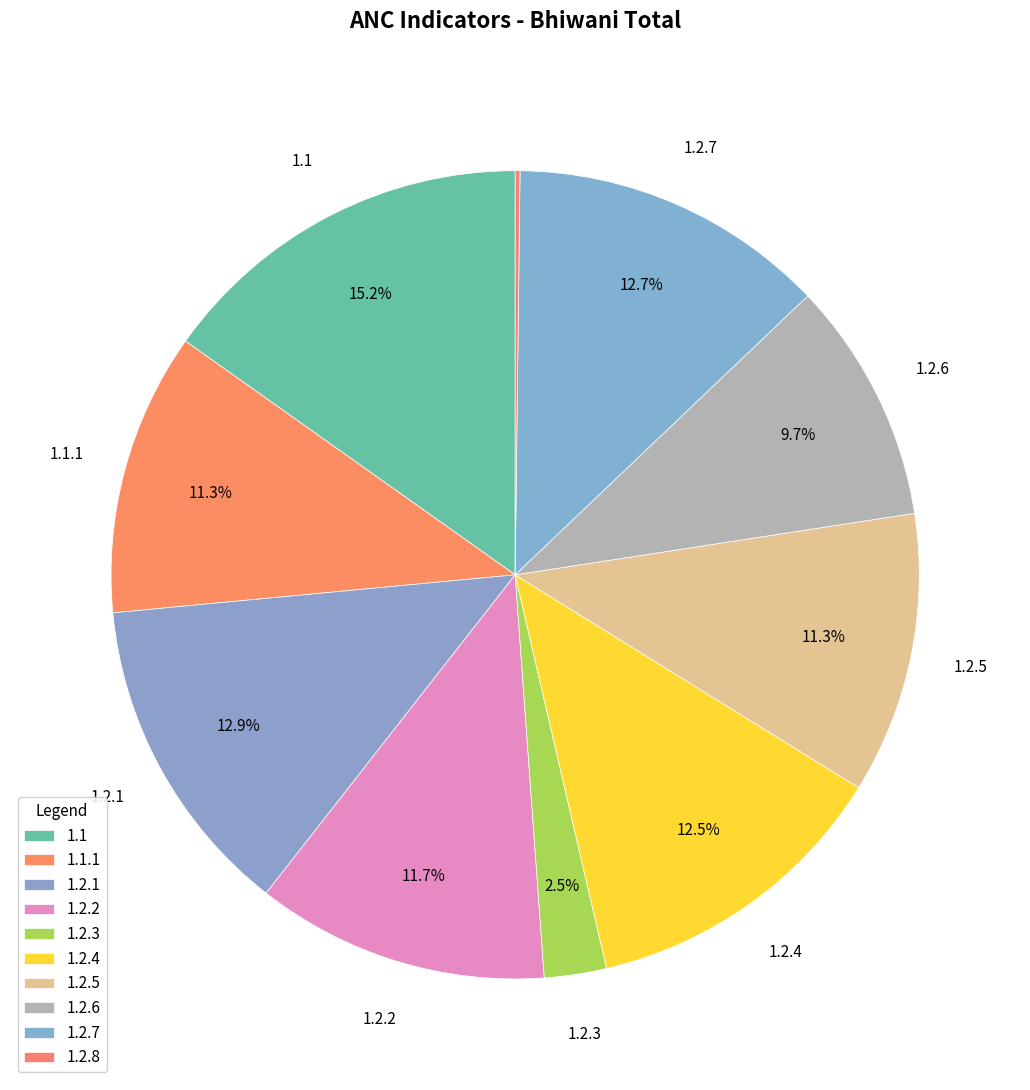

Which has a higher value, 1.1.1 or 1.2.1?

1.2.1